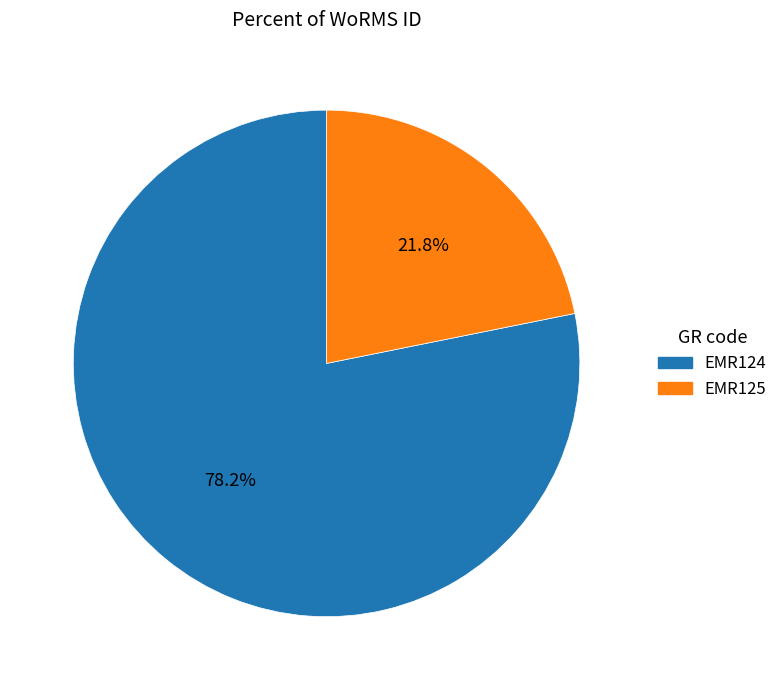

The EMR124 slice represents 78% of the pie. True or false?

True